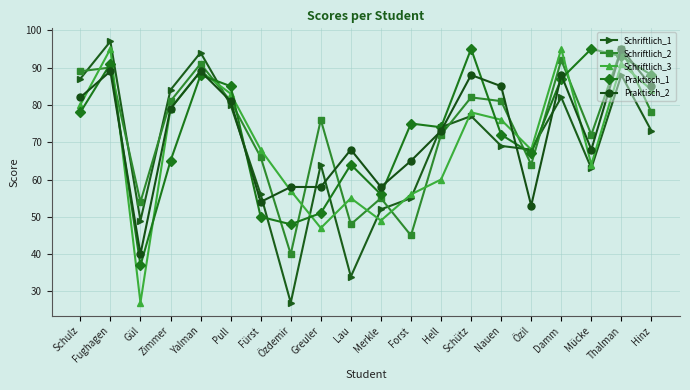

Is the value of Praktisch_1 at Schulz greater than the value of Schriftlich_3 at Yalman?

No